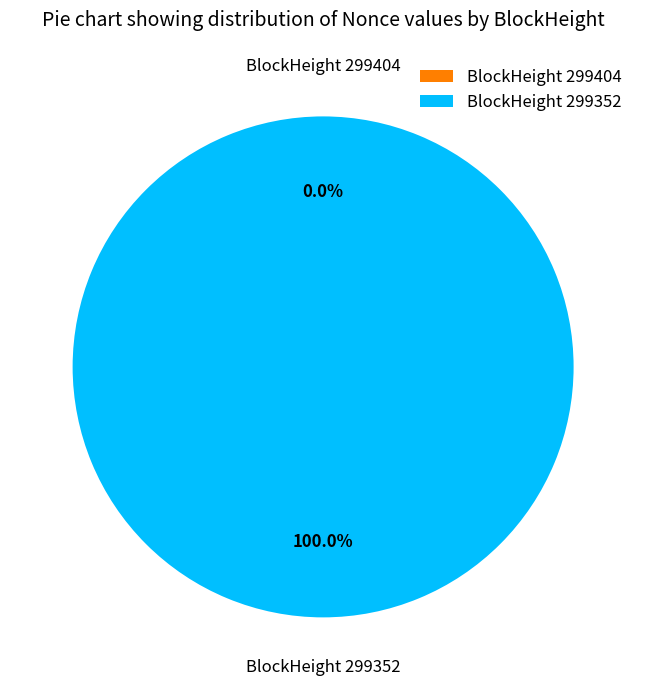

Which slice represents more than half of the pie?

299352